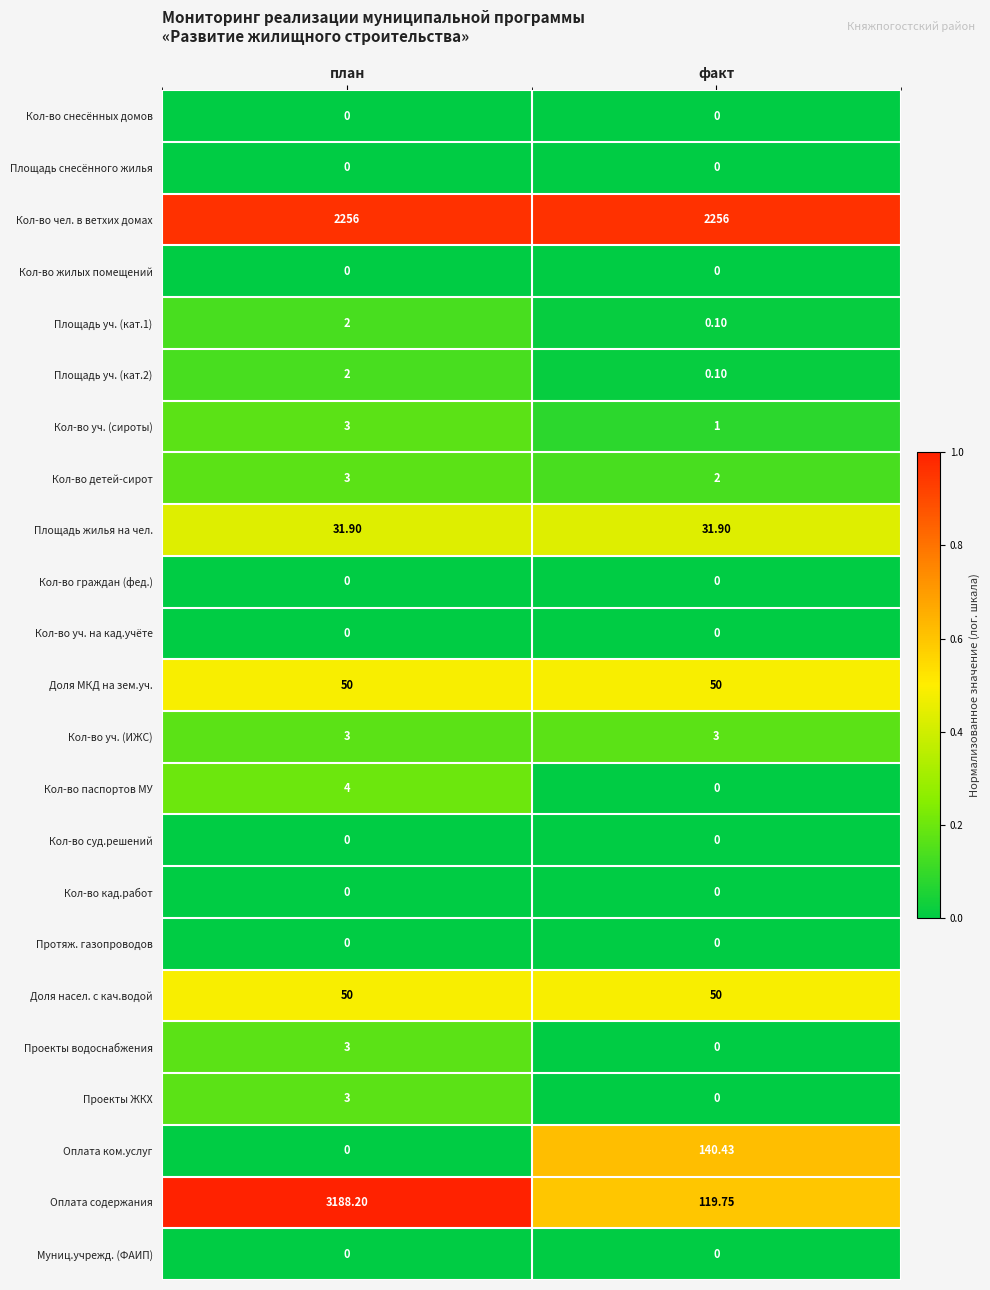

At which label does Проекты ЖКХ reach its peak?

план